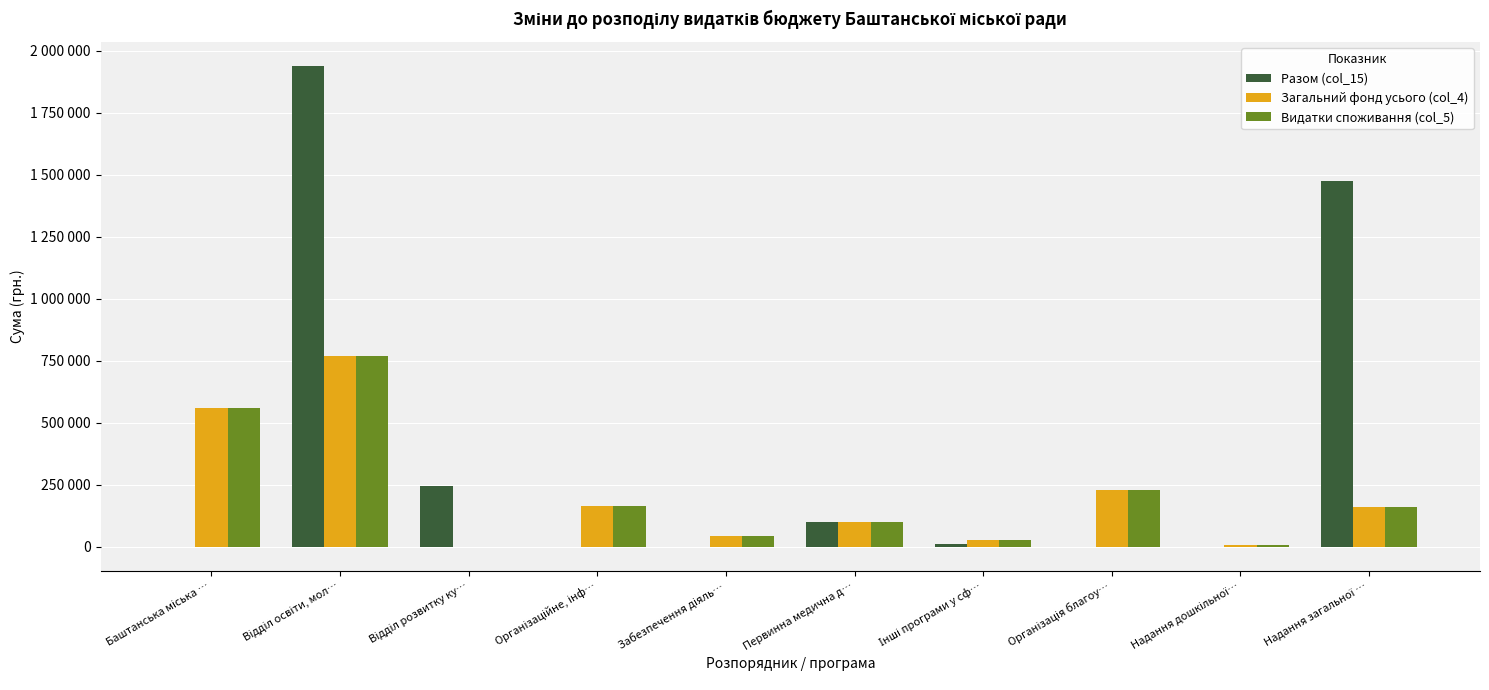

What are all the series names shown in the legend?

Разом (col_15), Загальний фонд усього (col_4), Видатки споживання (col_5)